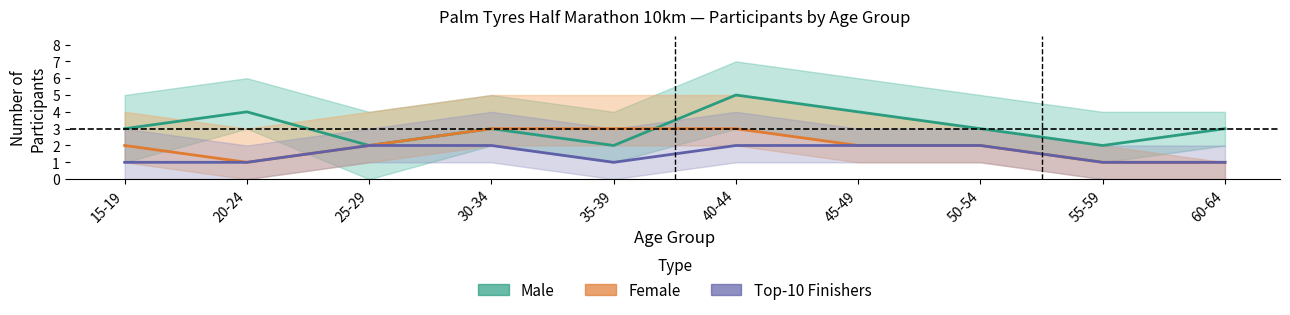

Between 15-19 and 25-29, which is larger?

15-19